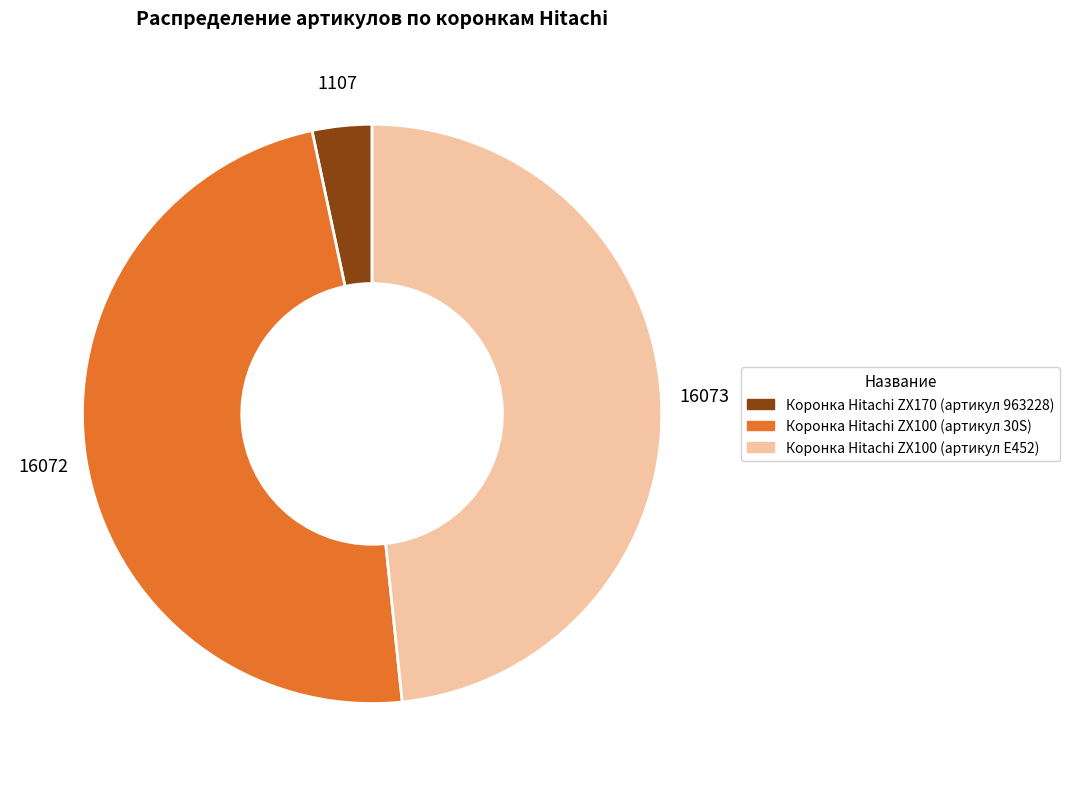

Does any single category account for the majority?

No